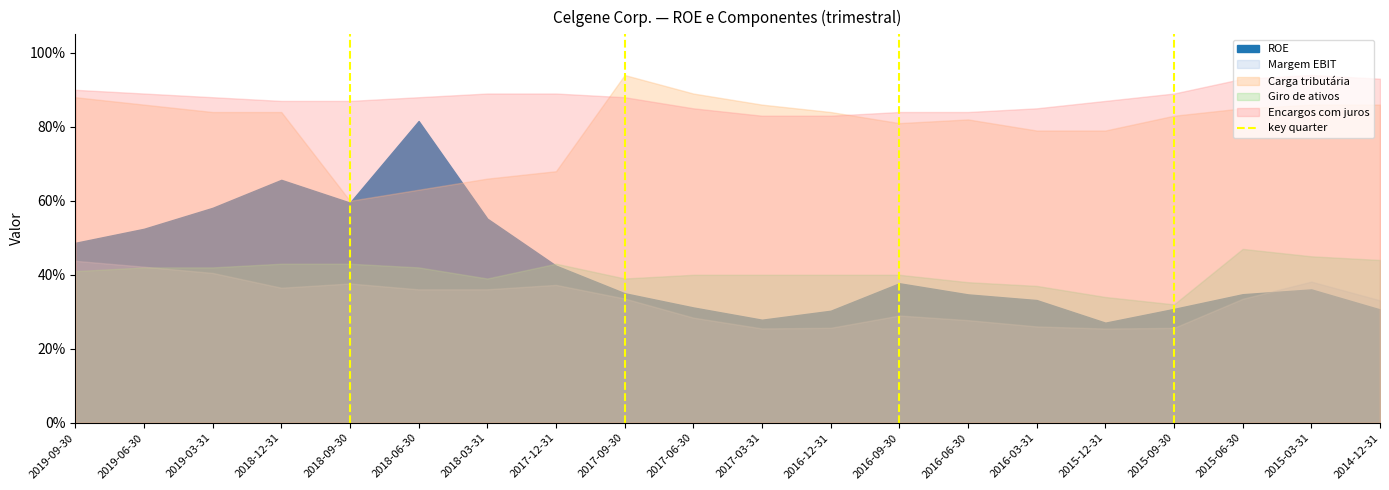

What is the label of the 2nd point from the left?

2019-06-30